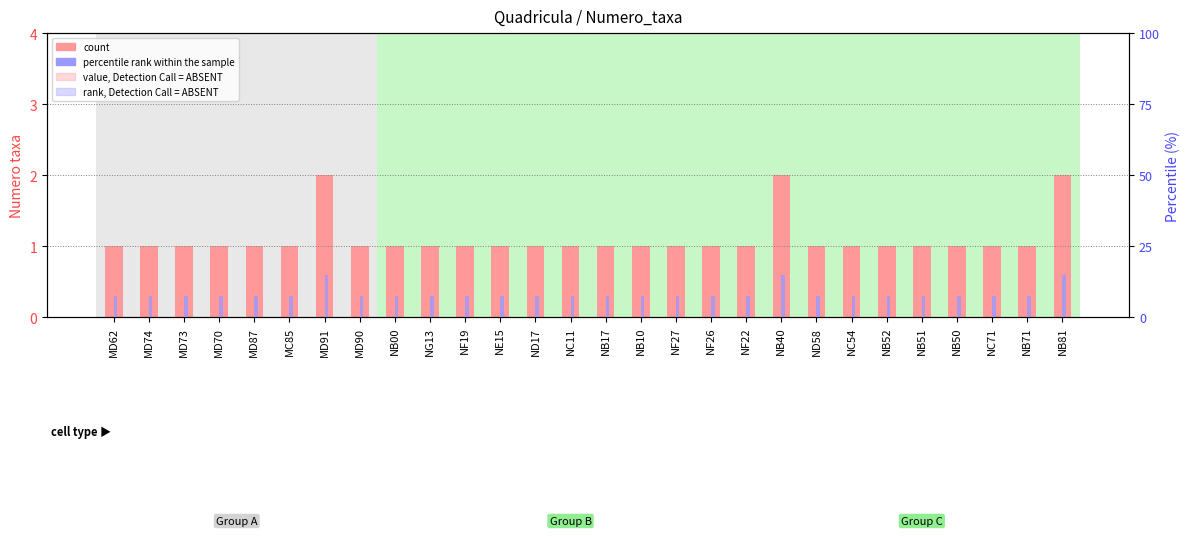

What is the difference between the maximum and minimum values in the percentile rank within the sample series?

7.5